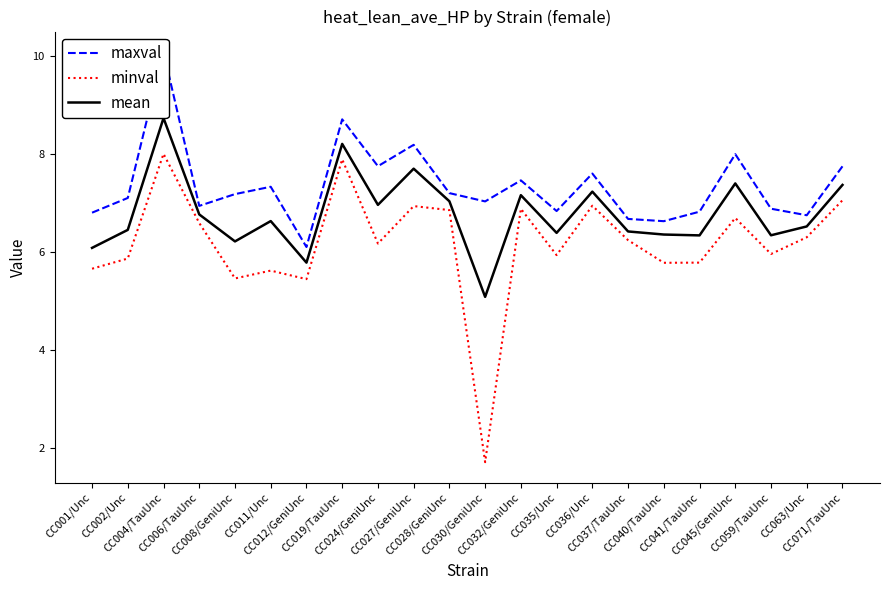

What is the minimum value for mean?

5.1